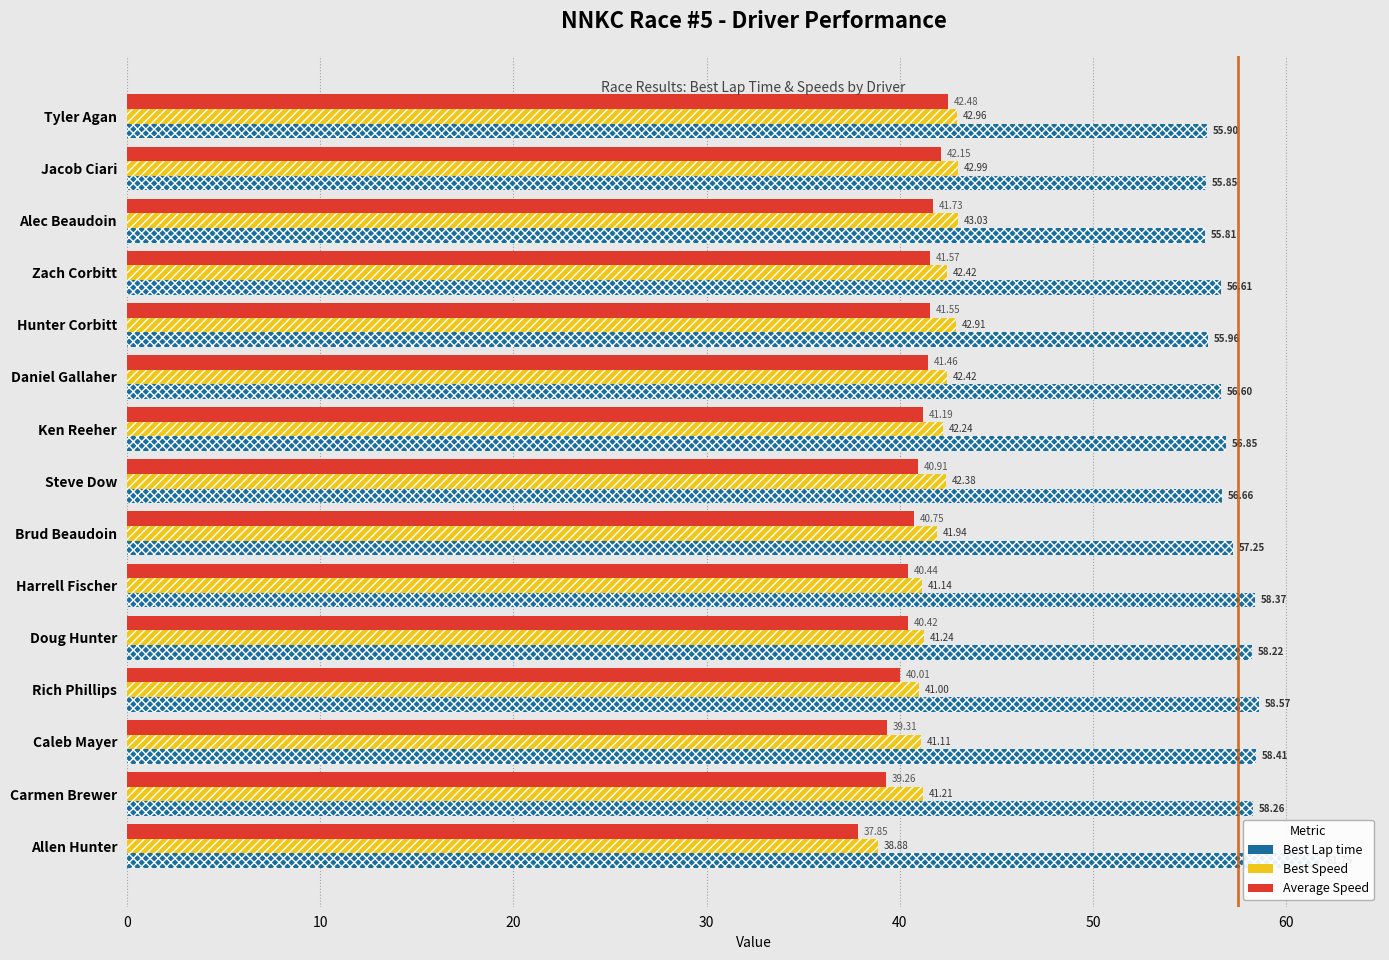

Reading left to right, what are all the values shown in this chart?

Best Lap time: 55.9	55.8	55.8	56.6	56.0	56.6	56.8	56.7	57.3	58.4	58.2	58.6	58.4	58.3	61.8
Best Speed: 43.0	43.0	43.0	42.4	42.9	42.4	42.2	42.4	41.9	41.1	41.2	41.0	41.1	41.2	38.9
Average Speed: 42.5	42.1	41.7	41.6	41.5	41.5	41.2	40.9	40.7	40.4	40.4	40.0	39.3	39.3	37.8